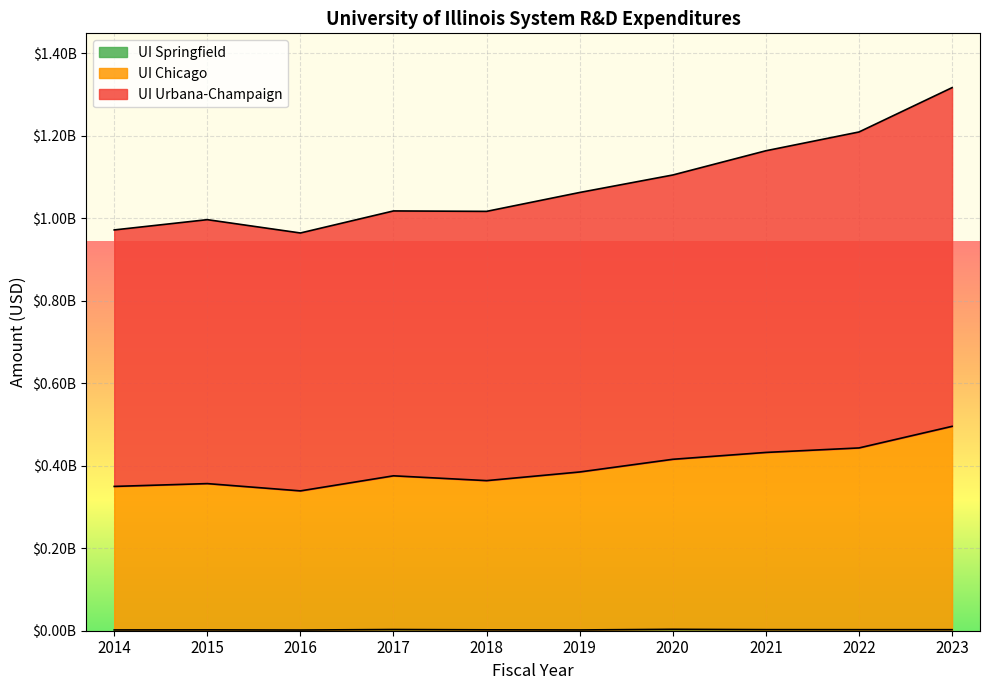

How many data points in UI Urbana-Champaign are less than 1062348000?

5